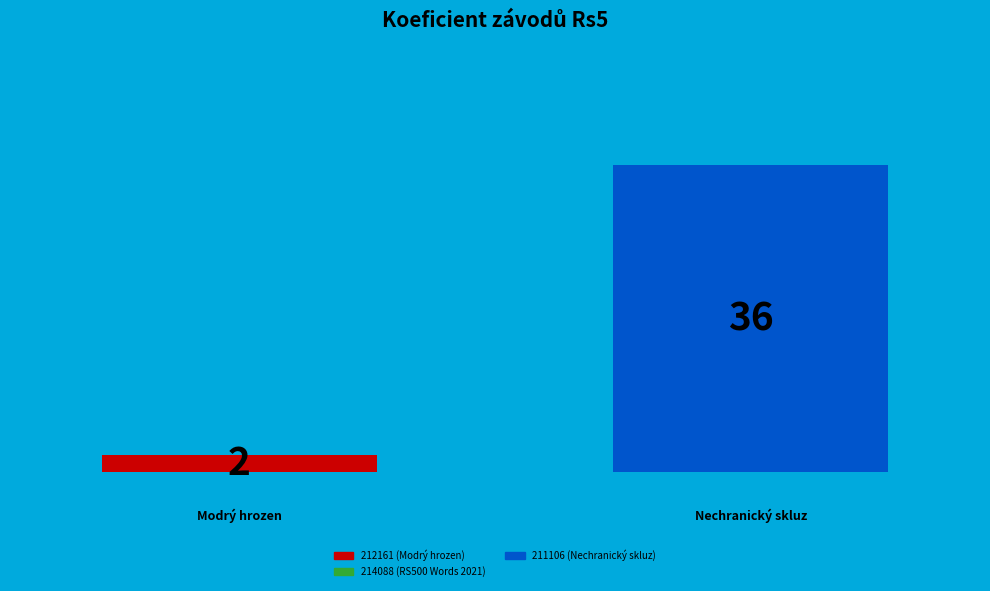

Does any single category account for the majority?

Yes